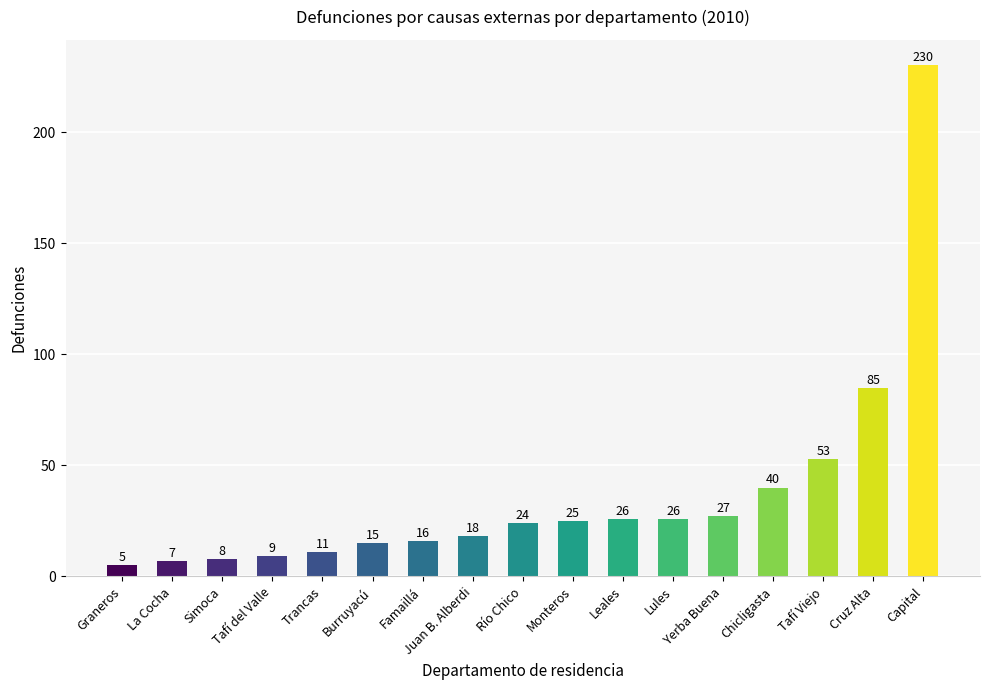

What is the smallest value displayed?

5